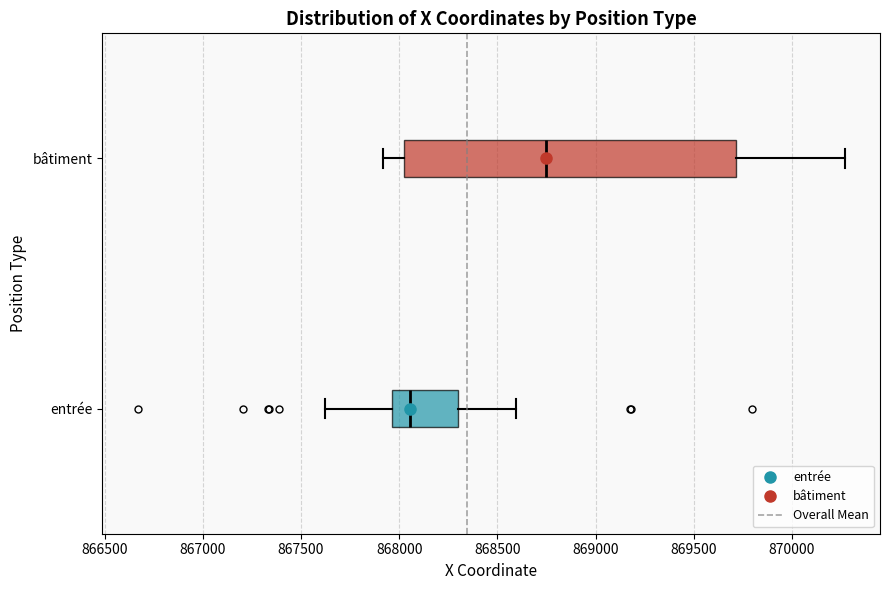

Reading bottom to top, read every box against the x-axis: the position of its median line, the range the box covers, and the ends of its whiskers. The values are not printed on the chart, so give them approximately, as read against the axis.

entrée: median 868050, box 867950 to 868300, whiskers 867600 to 868600
bâtiment: median 868750, box 868000 to 869700, whiskers 867900 to 870250